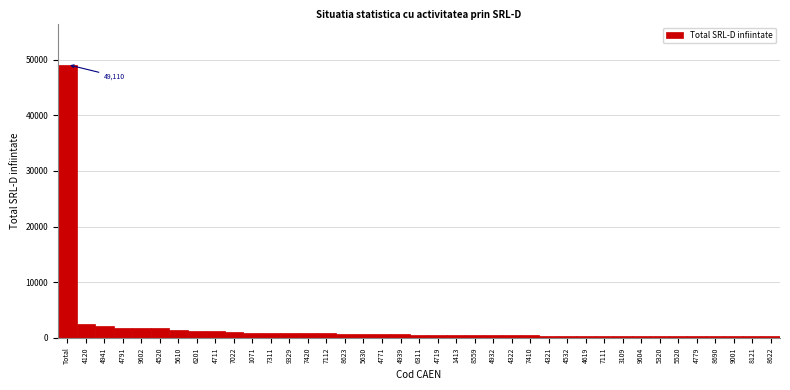

What is the average value?

2033